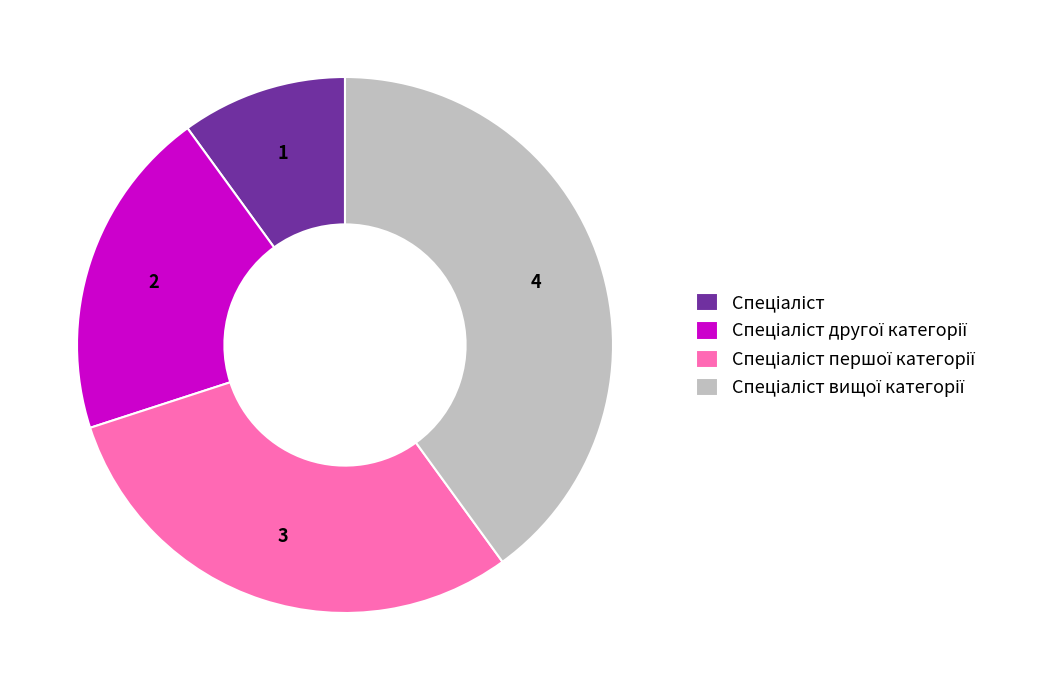

Does any single category account for the majority?

No